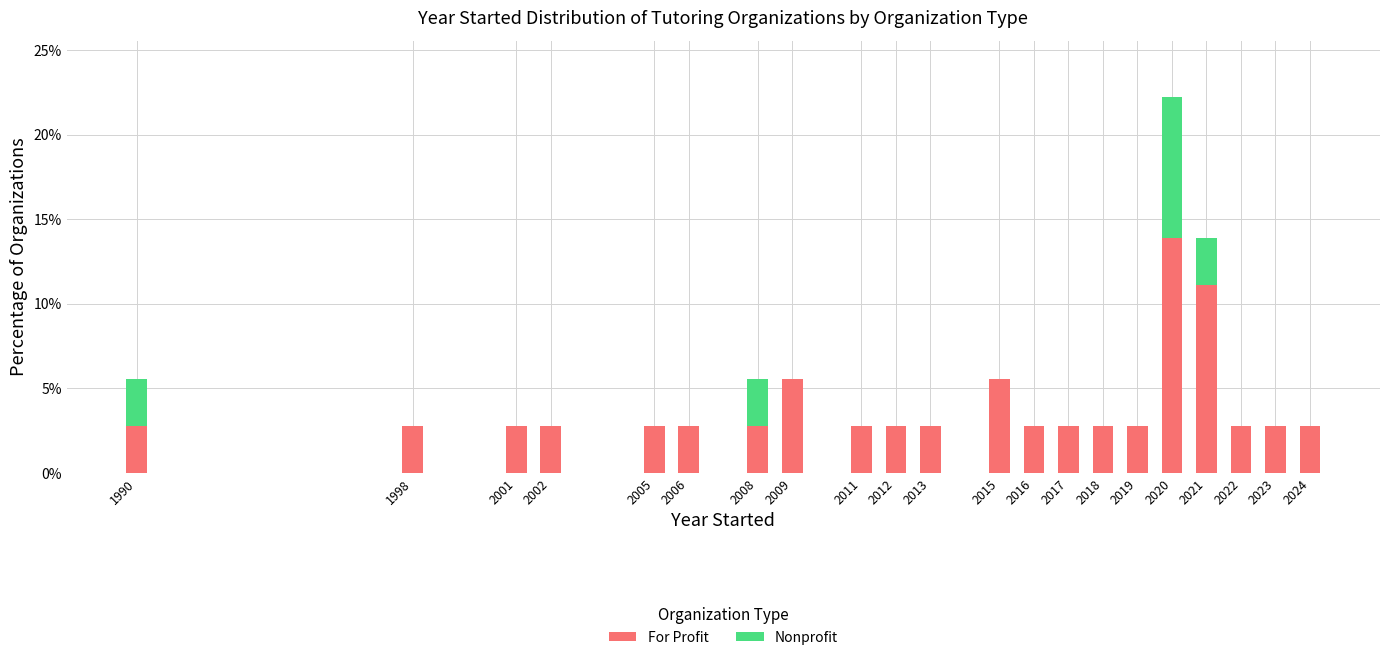

What is the sum of the For Profit values at 1998 and 2008?

5.6